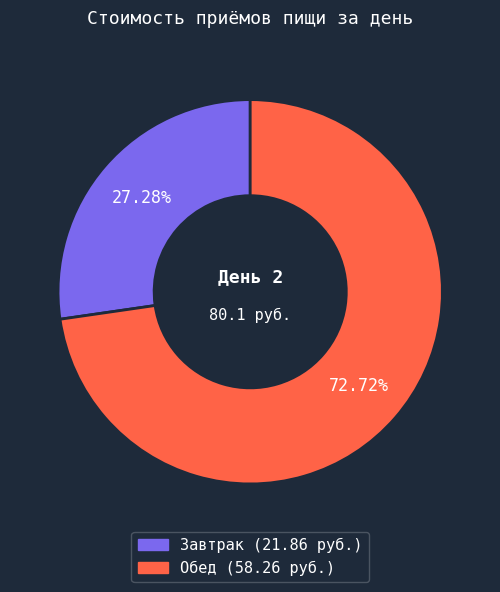

Between Завтрак and Обед, which is larger?

Обед